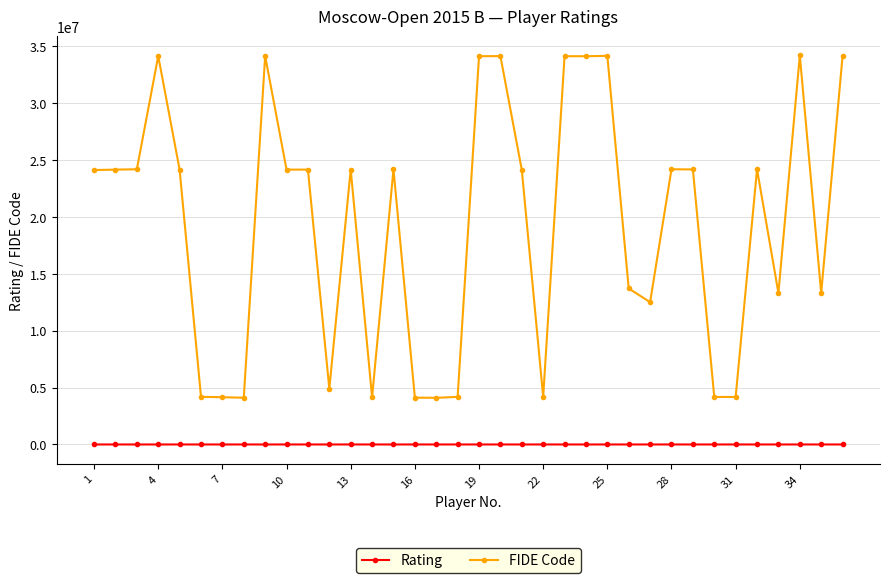

At how many categories does at least one series exceed 13119924?

24